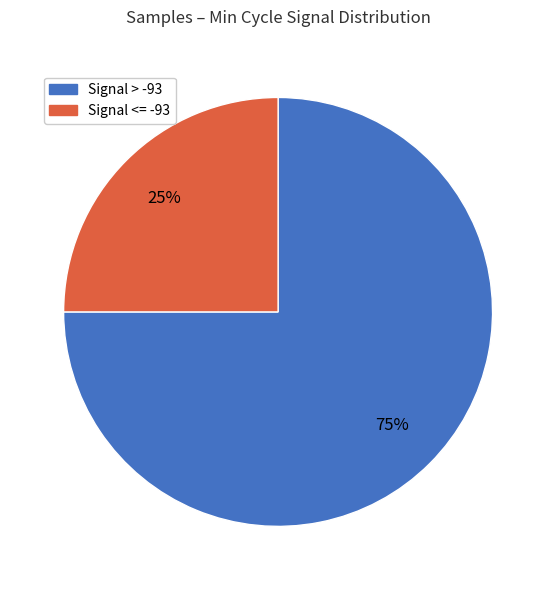

Is there any slice that represents more than half of the pie?

Yes